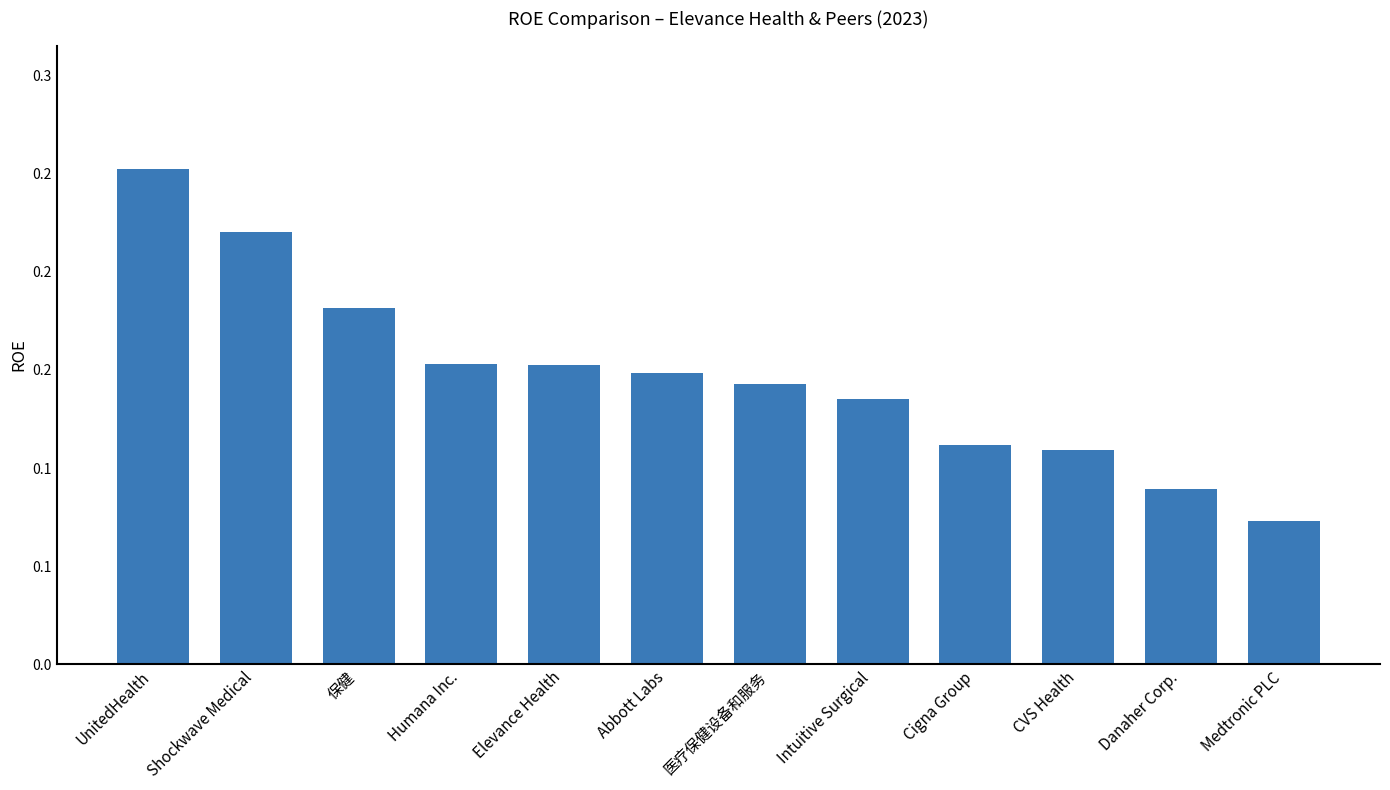

Does the chart contain stacked bars?

No